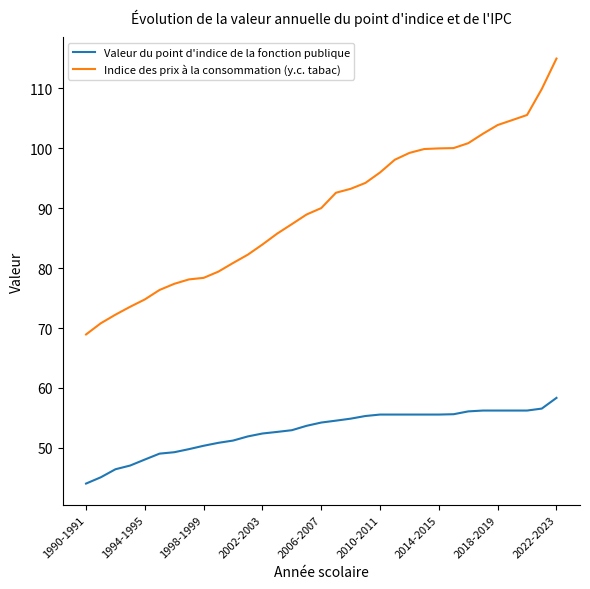

Rank the series by their maximum value, from highest to lowest.

Indice des prix à la consommation (y.c. tabac), Valeur du point d'indice de la fonction publique